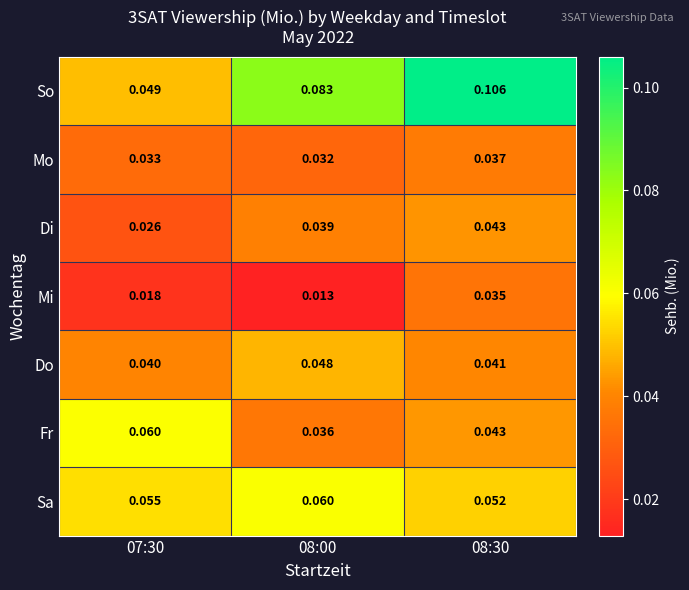

At how many categories does at least one series exceed 0?

3